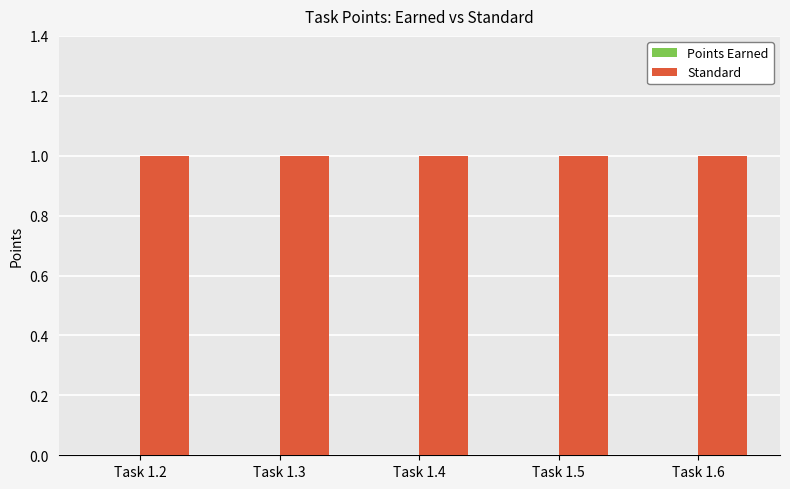

Which category has the highest value in the Points Earned series?

Task 1.2